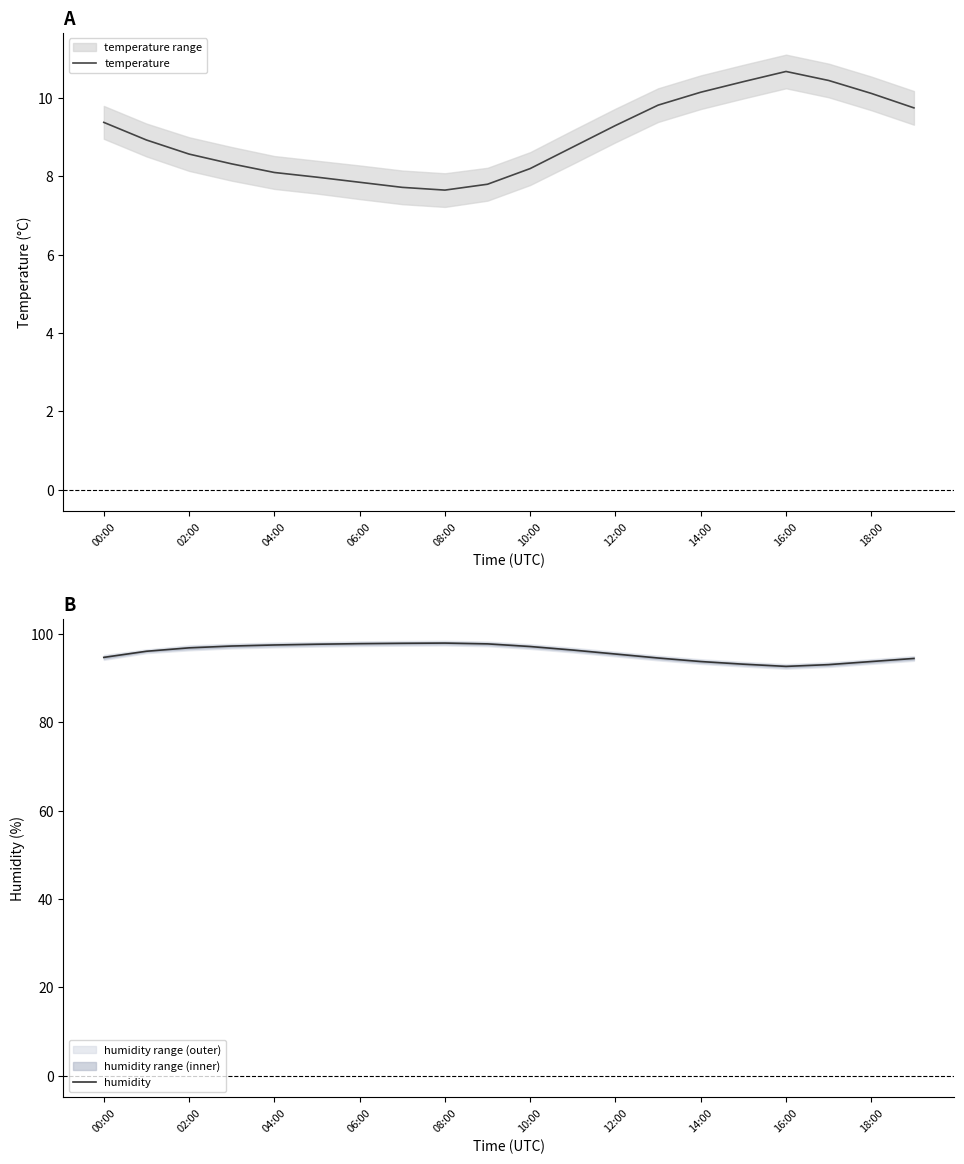

True or false: humidity and temperature intersect in this chart.

False